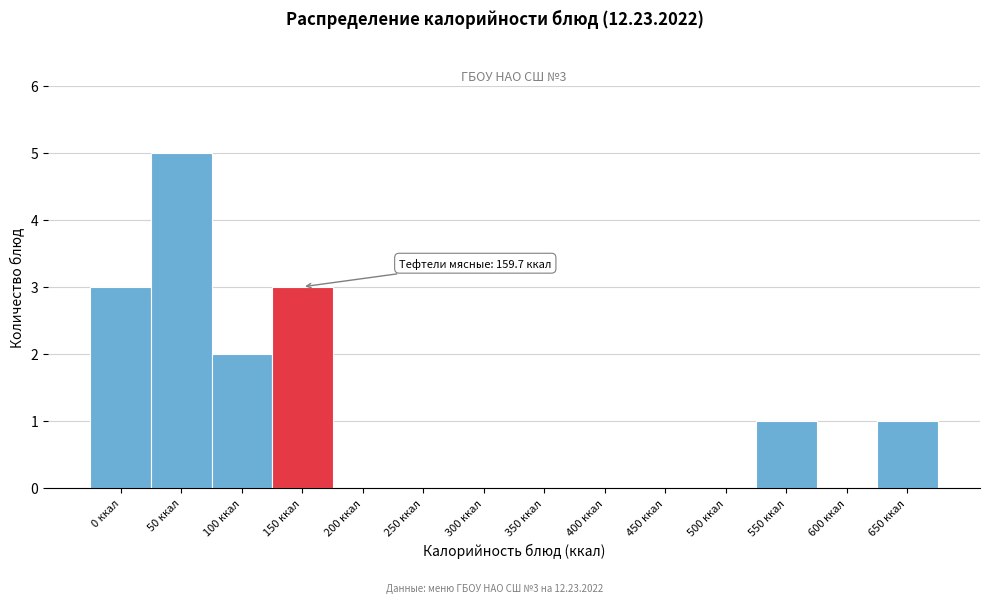

Reading left to right, list all the values displayed in this chart.

0 ккал=3	50 ккал=5	100 ккал=2	150 ккал=3	200 ккал=0	250 ккал=0	300 ккал=0	350 ккал=0	400 ккал=0	450 ккал=0	500 ккал=0	550 ккал=1	600 ккал=0	650 ккал=1